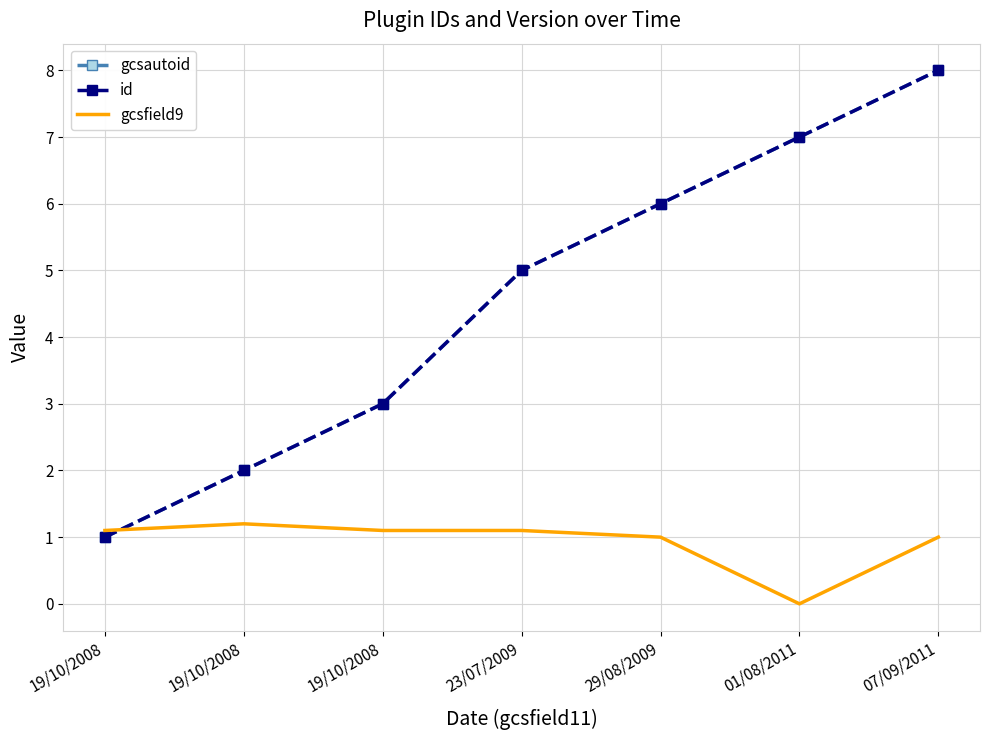

Reading left to right, what are all the values shown in this chart?

gcsautoid: 1.0	2.0	3.0	5.0	6.0	7.0	8.0
id: 1.0	2.0	3.0	5.0	6.0	7.0	8.0
gcsfield9: 1.1	1.2	1.1	1.1	1.0	0.0	1.0